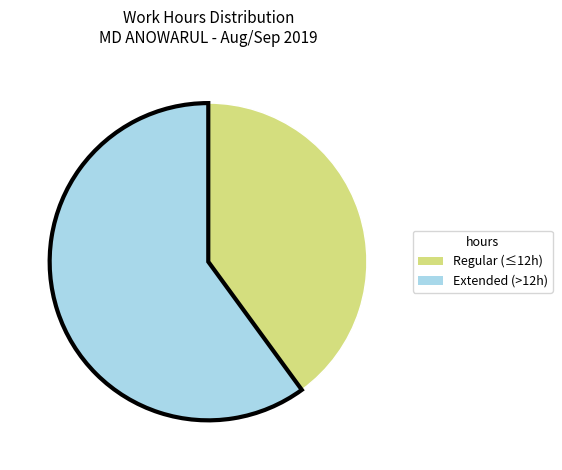

Is there any slice that represents more than half of the pie?

Yes